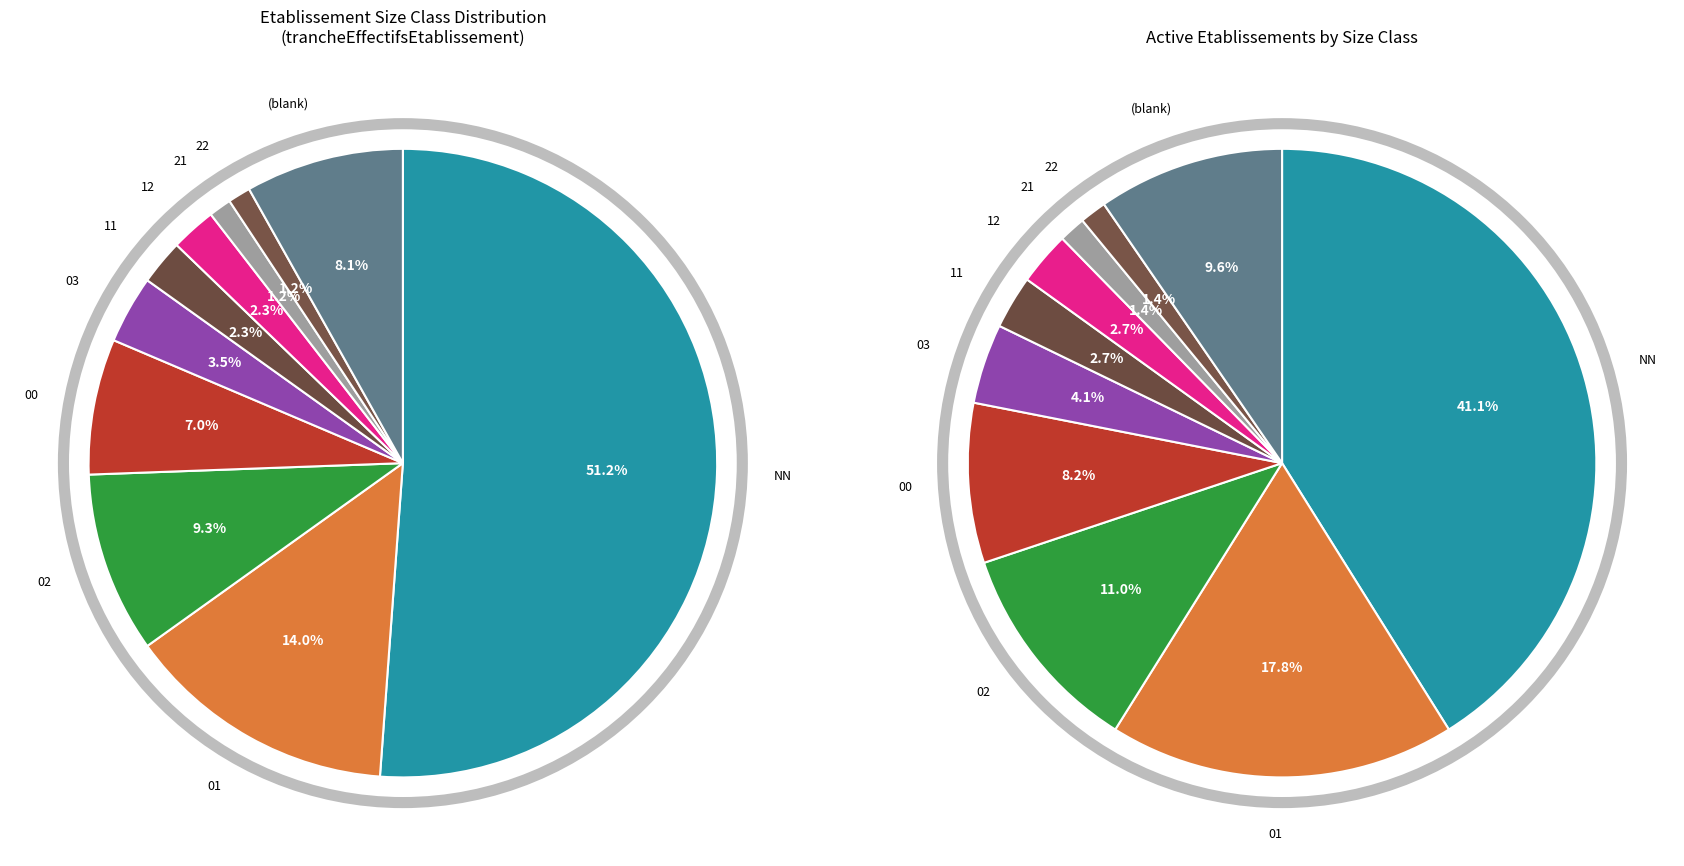

To the nearest percent, what percentage of the pie is 12?

3%